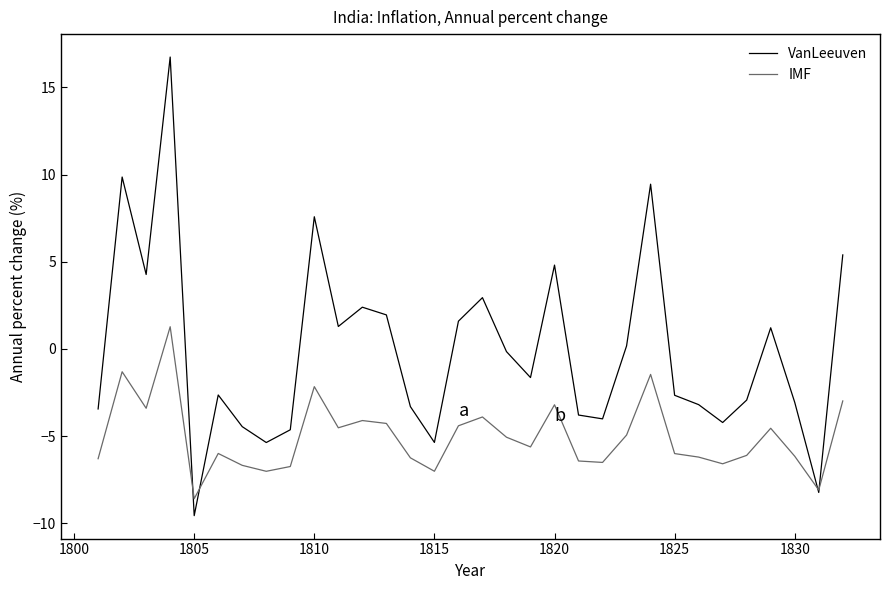

Which series has the largest total across all categories?

VanLeeuven